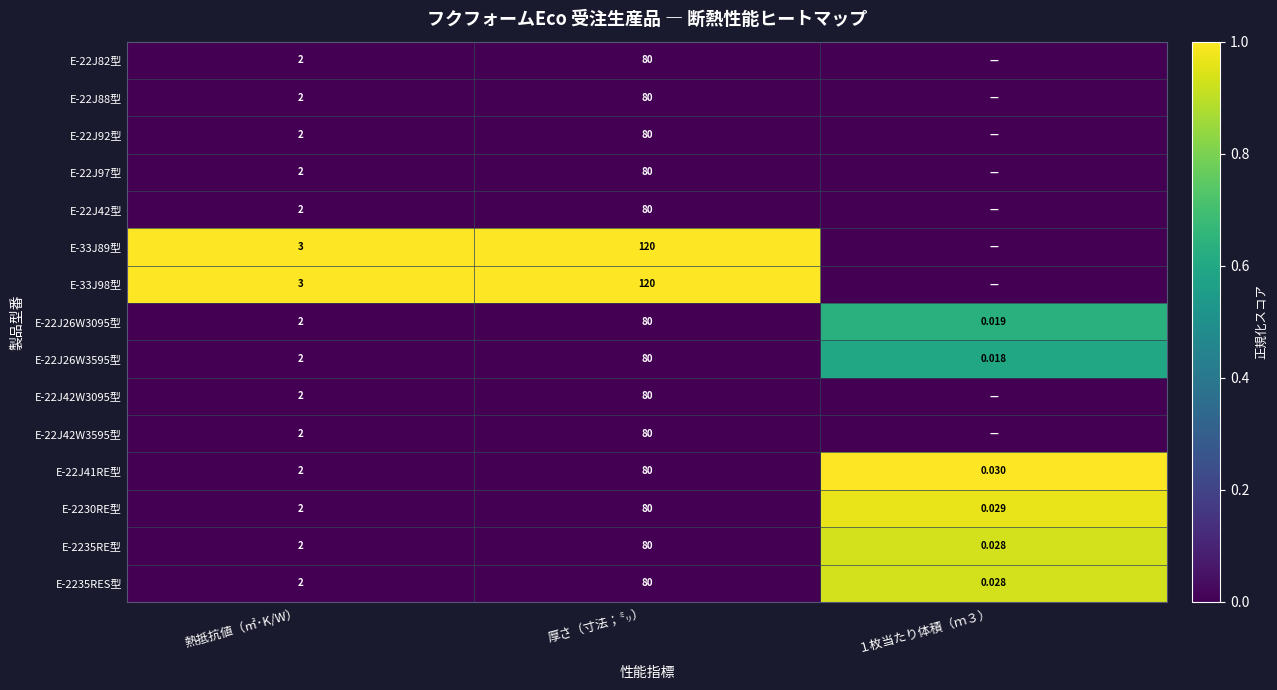

Which category has the lowest value across all series?

熱抵抗値（㎡･K/W）